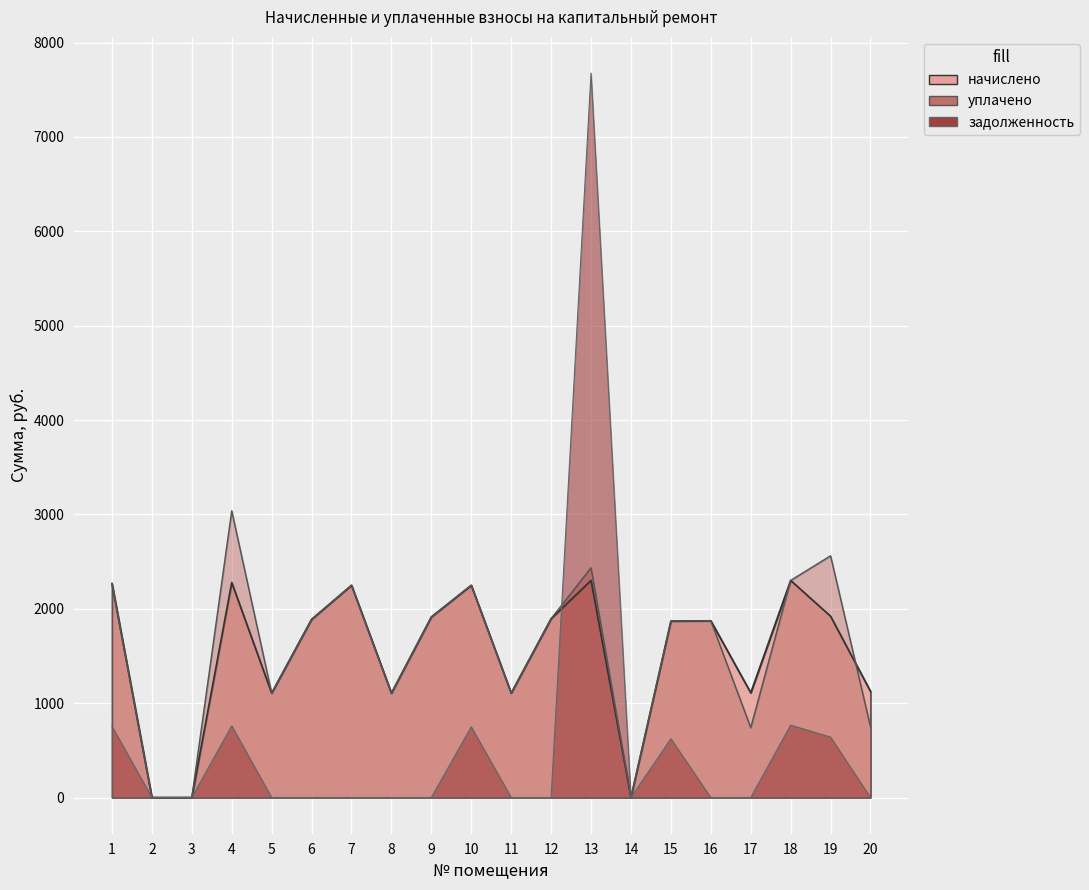

Reading left to right, extract all data points from this chart.

начислено: 2267.5	0.0	0.0	2278.6	1106.1	1887.8	2249.1	1106.1	1913.5	2249.1	1106.1	1895.1	2300.7	0.0	1869.3	1873.0	1109.8	2300.7	1920.9	1124.5
уплачено: 2267.5	0.0	0.0	3038.1	1106.1	1887.8	2249.1	1106.1	1913.5	2249.1	1106.1	1895.1	2434.2	0.0	1869.3	1873.0	739.9	2300.7	2561.2	749.7
задолженность: 755.8	0.0	0.0	759.5	0.0	0.0	0.0	0.0	0.0	749.7	0.0	0.0	7676.4	0.0	623.1	0.0	0.0	766.9	640.3	0.0